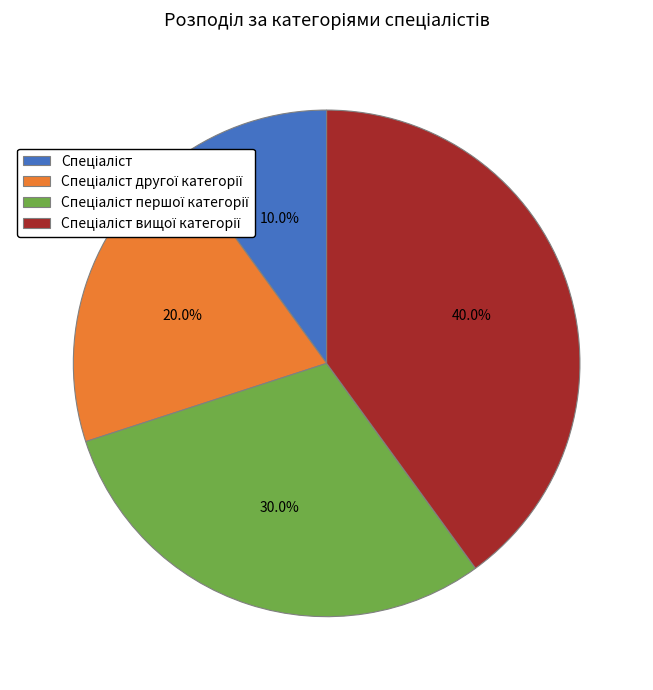

How many slices are in this pie chart?

4